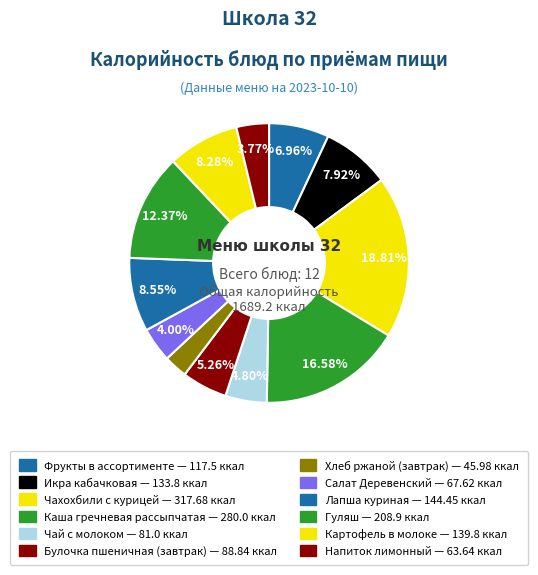

Does Чахохбили с курицей account for over 50% of the chart?

No